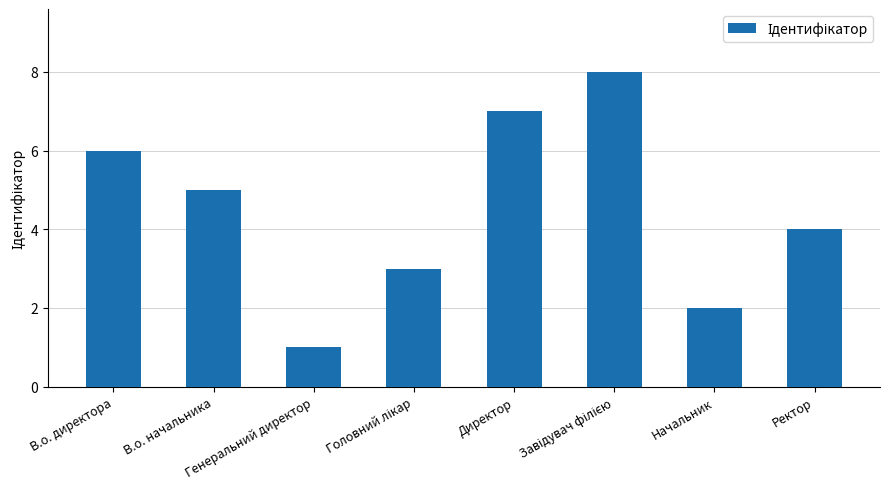

What is the difference between the second highest and minimum values?

6